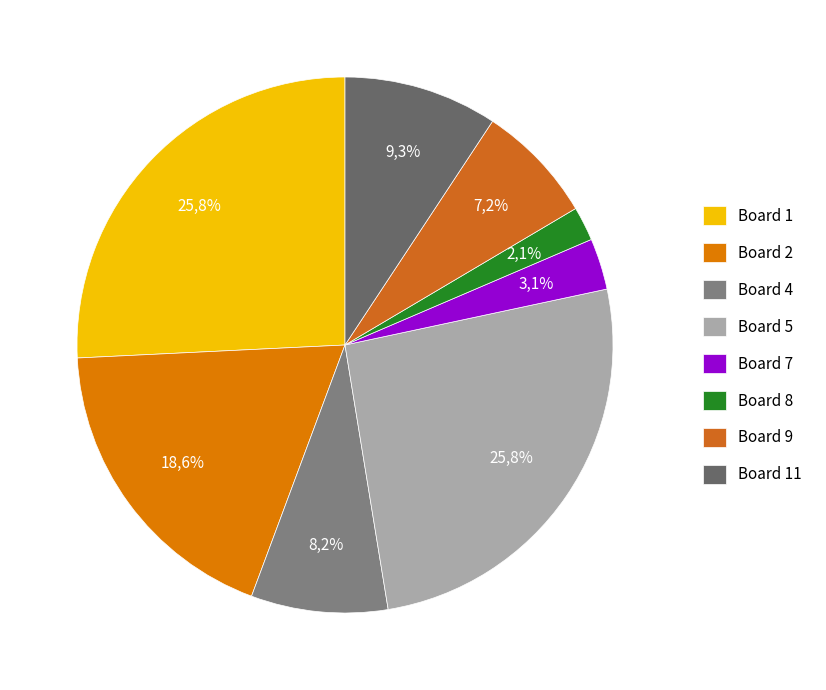

What portion of the pie excludes Board 1?

74.2%